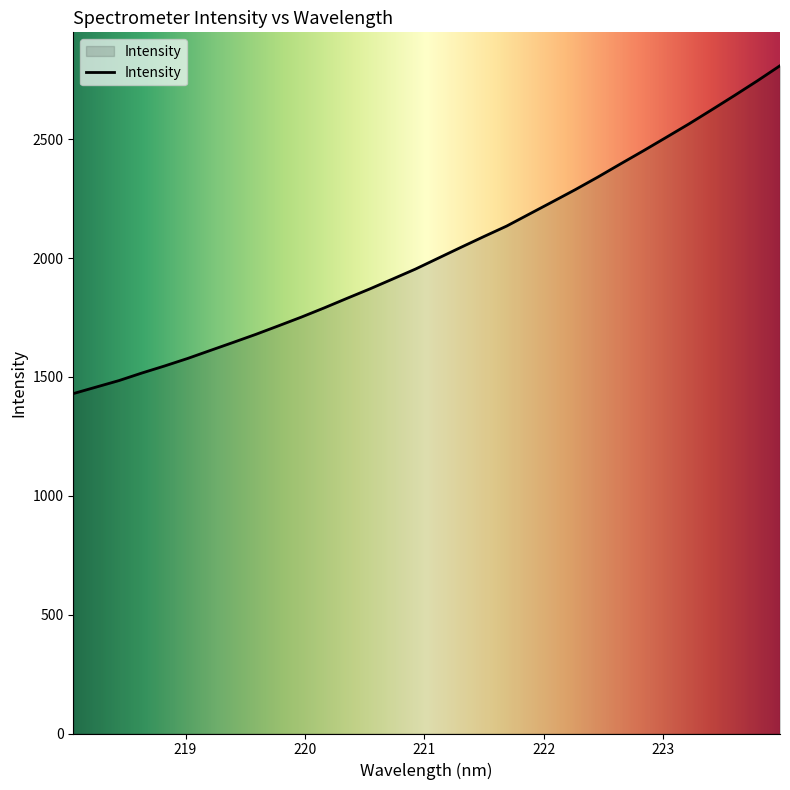

What is the difference between the maximum and minimum values?

1379.1